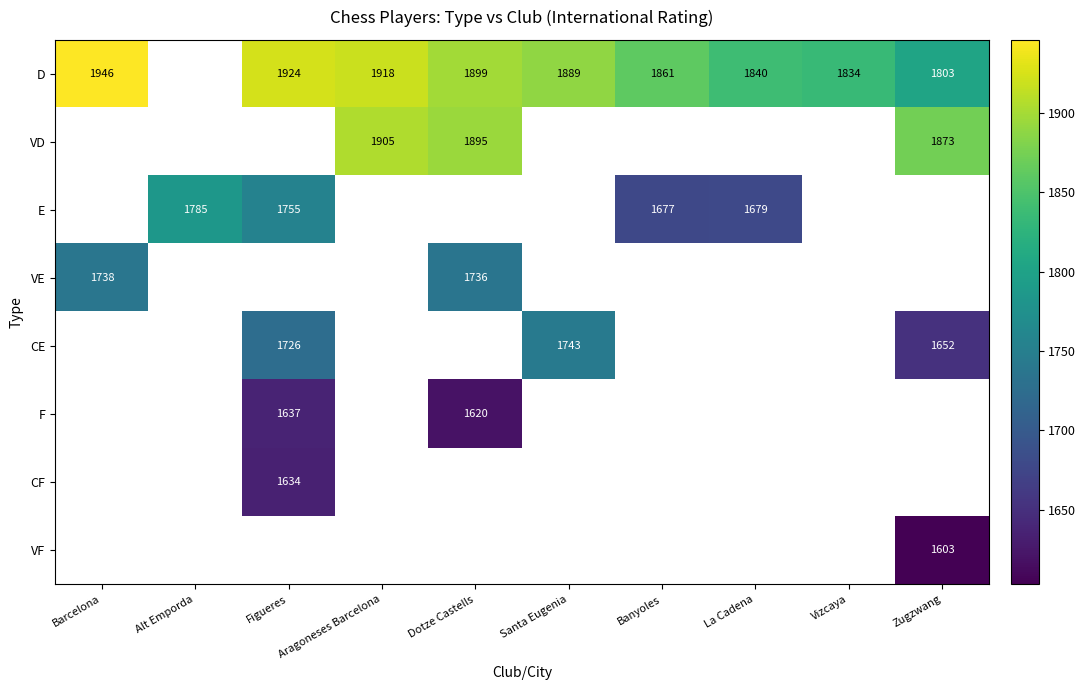

The value of F at Figueres is 1637. True or false?

True